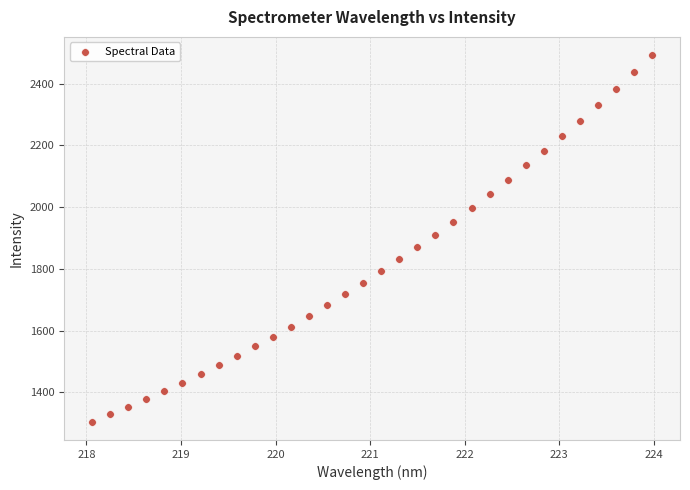

What is the range of Y values (max minus min)?

1187.4